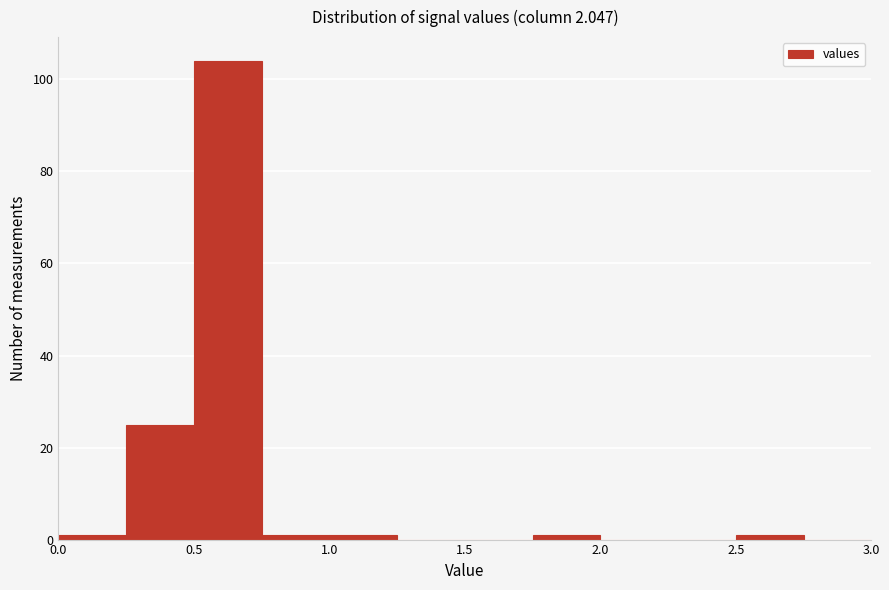

Reading left to right, transcribe this chart: for each bar, give the range it covers on the x-axis and its height. The values are not printed on the chart, so give them approximately, as read against the axis.

0.00 to 0.25: under 2
0.25 to 0.50: 26
0.50 to 0.75: 104
0.75 to 1.00: under 2
1.00 to 1.25: under 2
1.25 to 1.50: 0
1.50 to 1.75: 0
1.75 to 2.00: under 2
2.00 to 2.25: 0
2.25 to 2.50: 0
2.50 to 2.75: under 2
2.75 to 3.00: 0